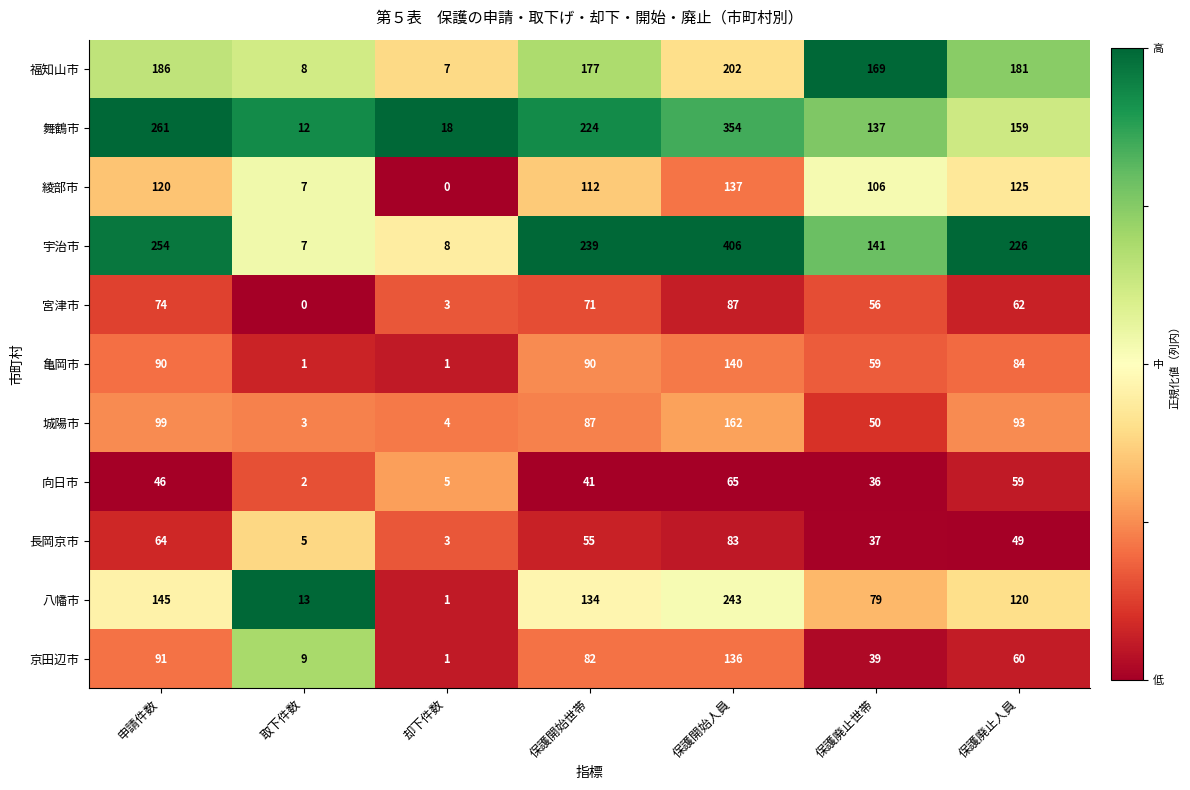

What is the highest value of the 八幡市 series?

243